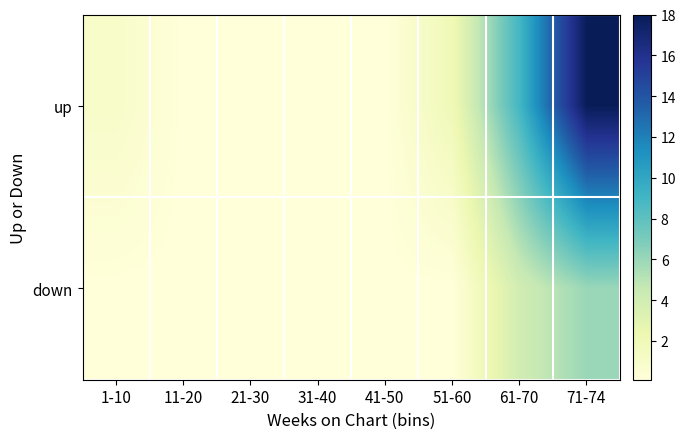

Between 1-10 and 41-50, which series saw the biggest shift?

up